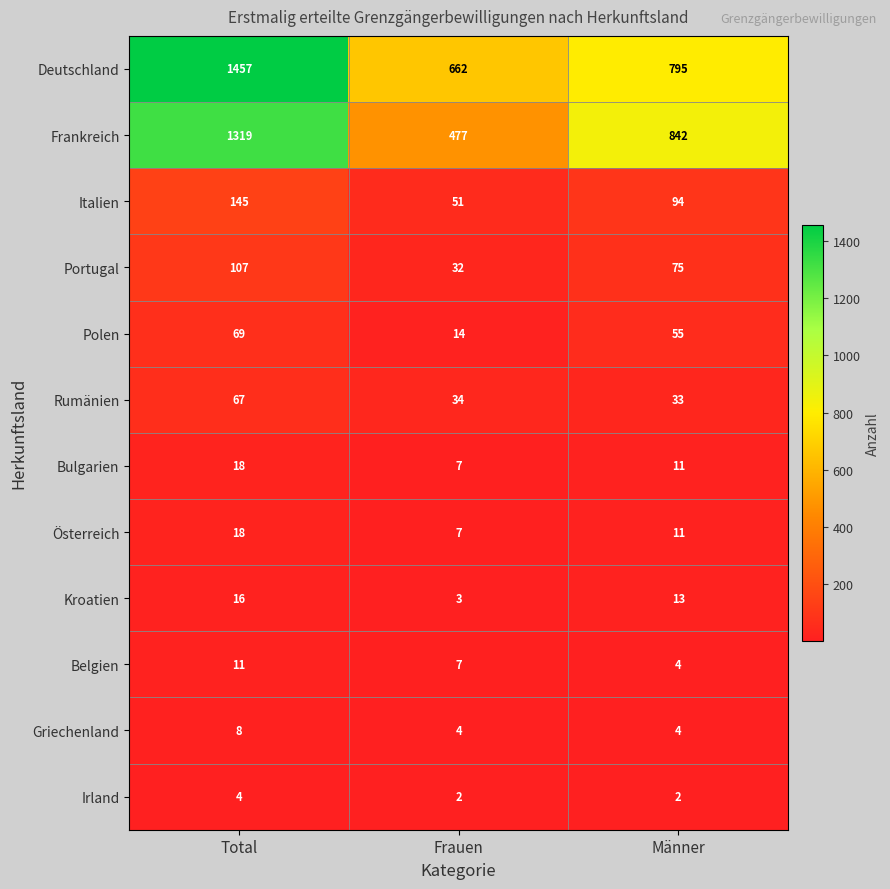

Where does the Deutschland series first go above 795?

Total